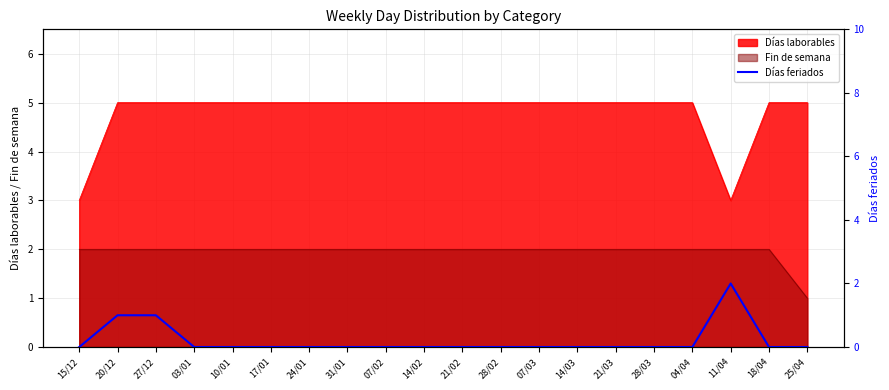

What is the lowest value of the Días laborables series?

3